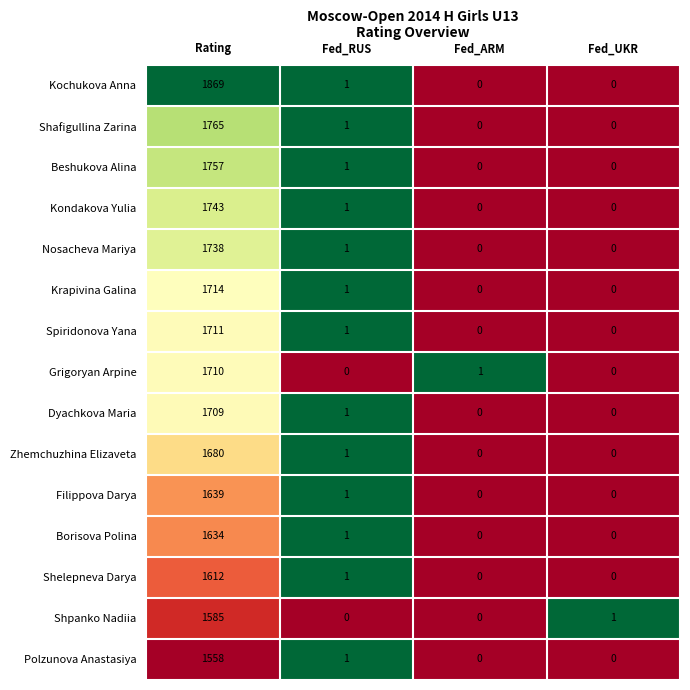

At which label does Kochukova Anna reach its peak?

Rating